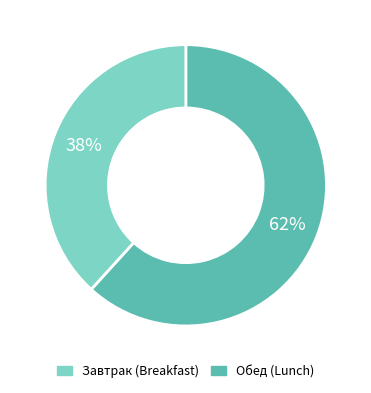

Is there a majority slice in this chart?

Yes